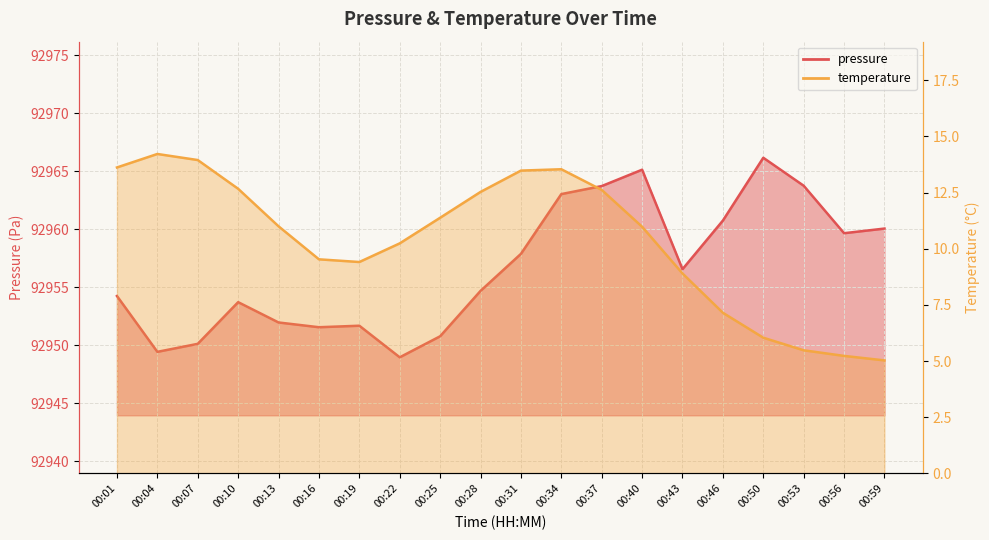

At 00:34, list the series in order from smallest to largest.

temperature, pressure